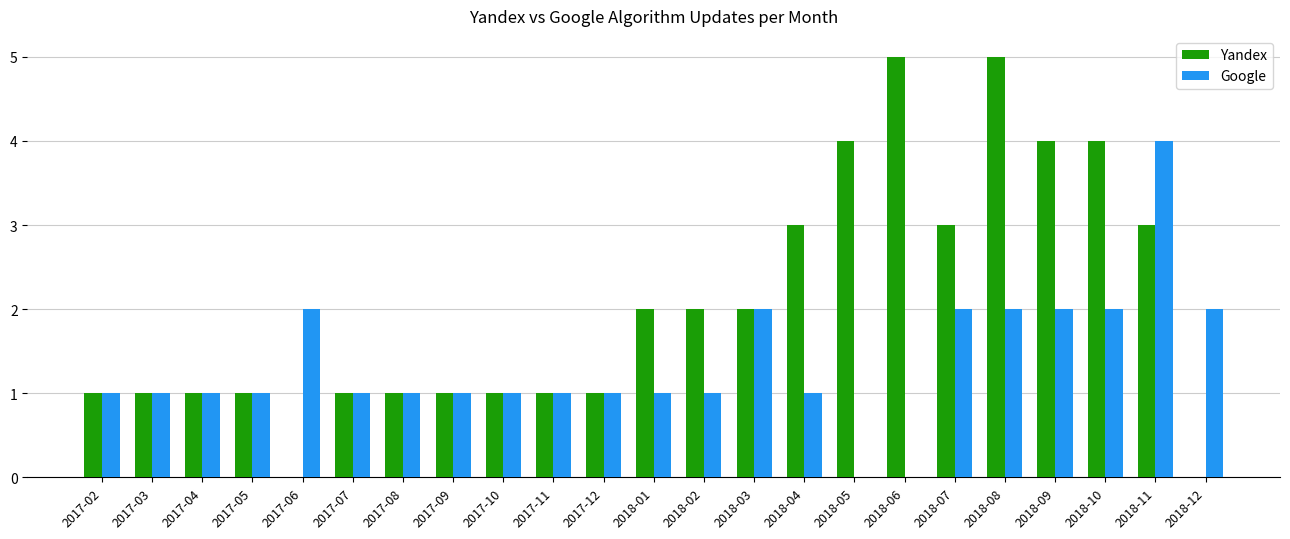

The Google series shows 0 at 2018-05. True or false?

True